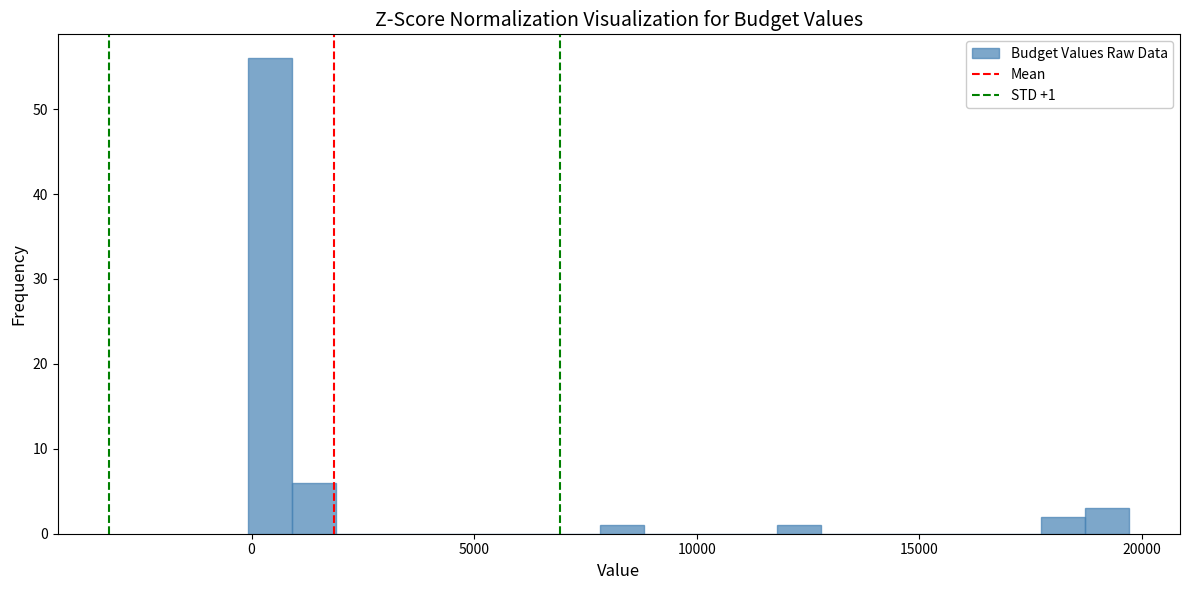

Around what value on the x-axis is the tallest bar? Give the approximate position of its centre, as read against the axis.

500